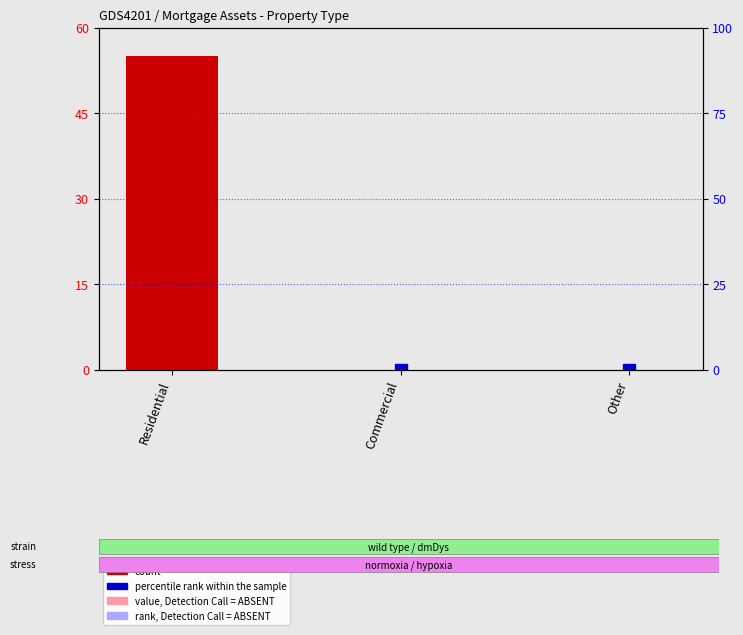

What position from the right is Commercial?

2